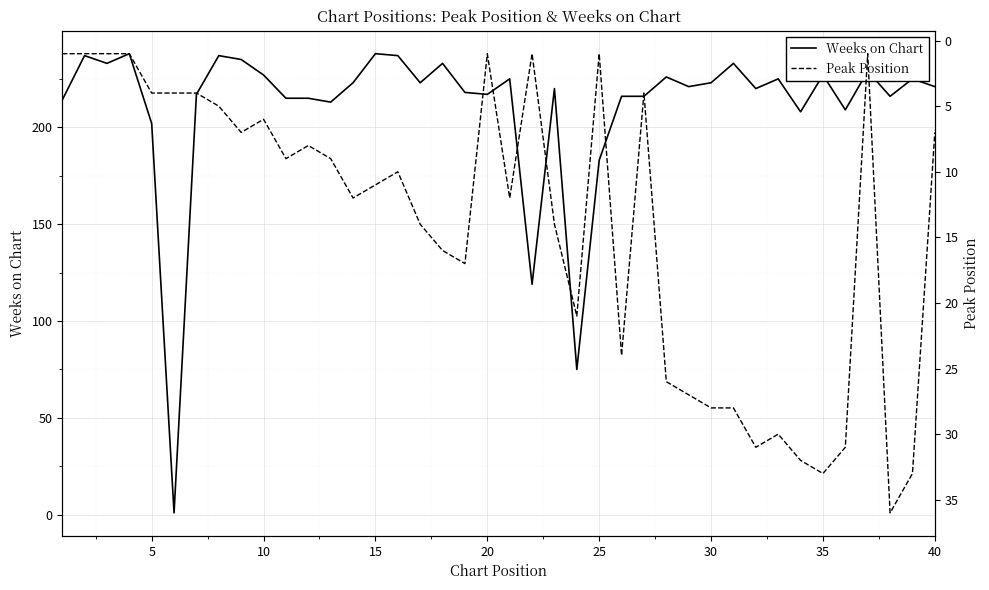

What is the highest value of the Weeks on Chart series?

238